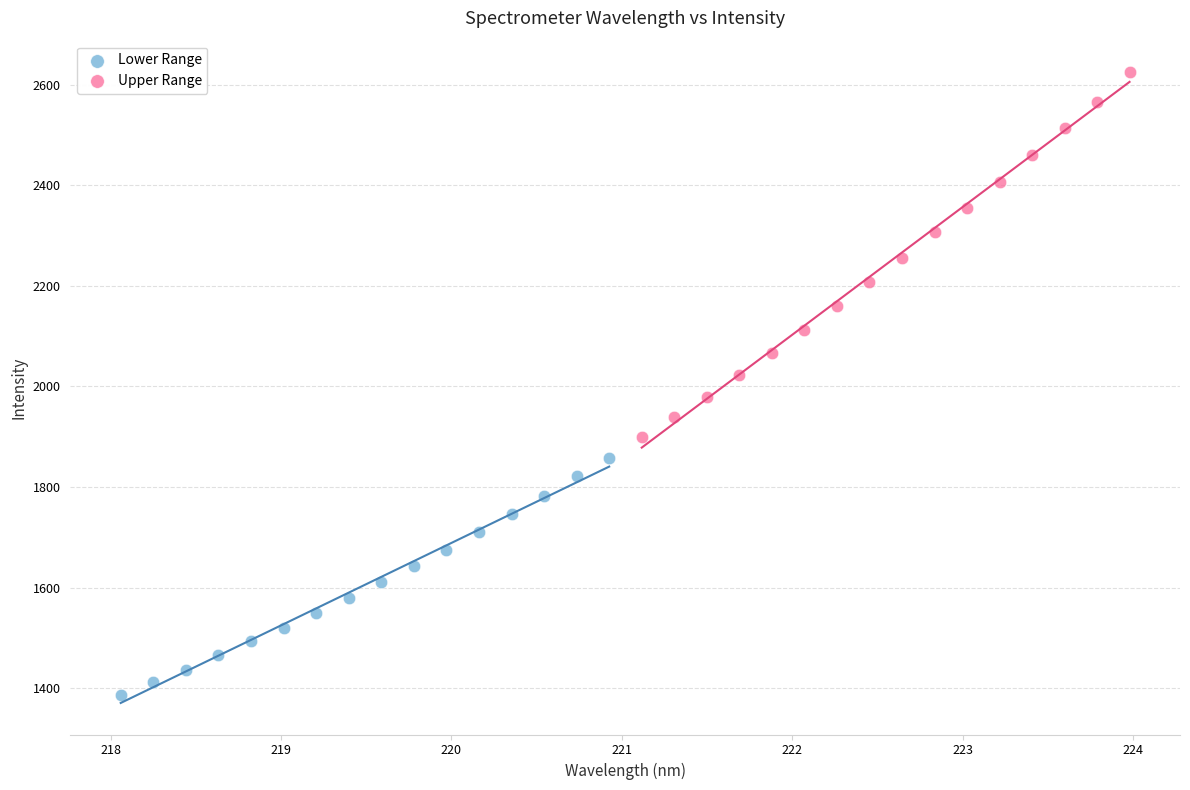

Which series reaches the minimum Y coordinate?

Lower Range